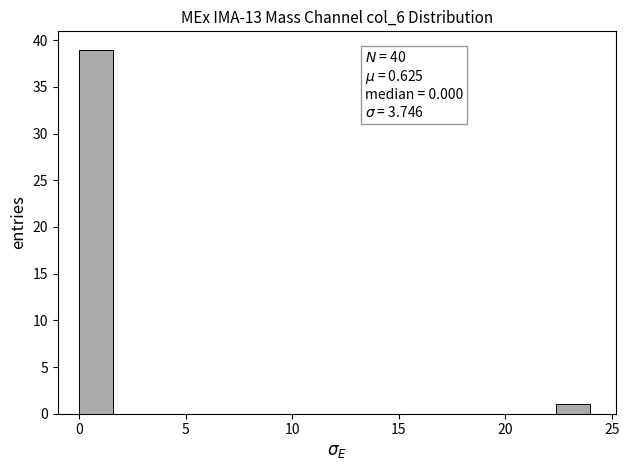

Around what value on the x-axis is the tallest bar? Give the approximate position of its centre, as read against the axis.

1.0